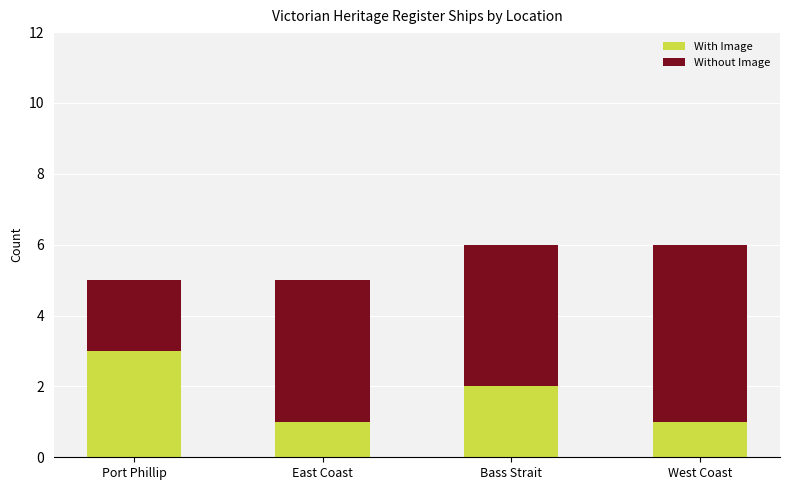

Are the bars grouped side by side (vs. stacked)?

No